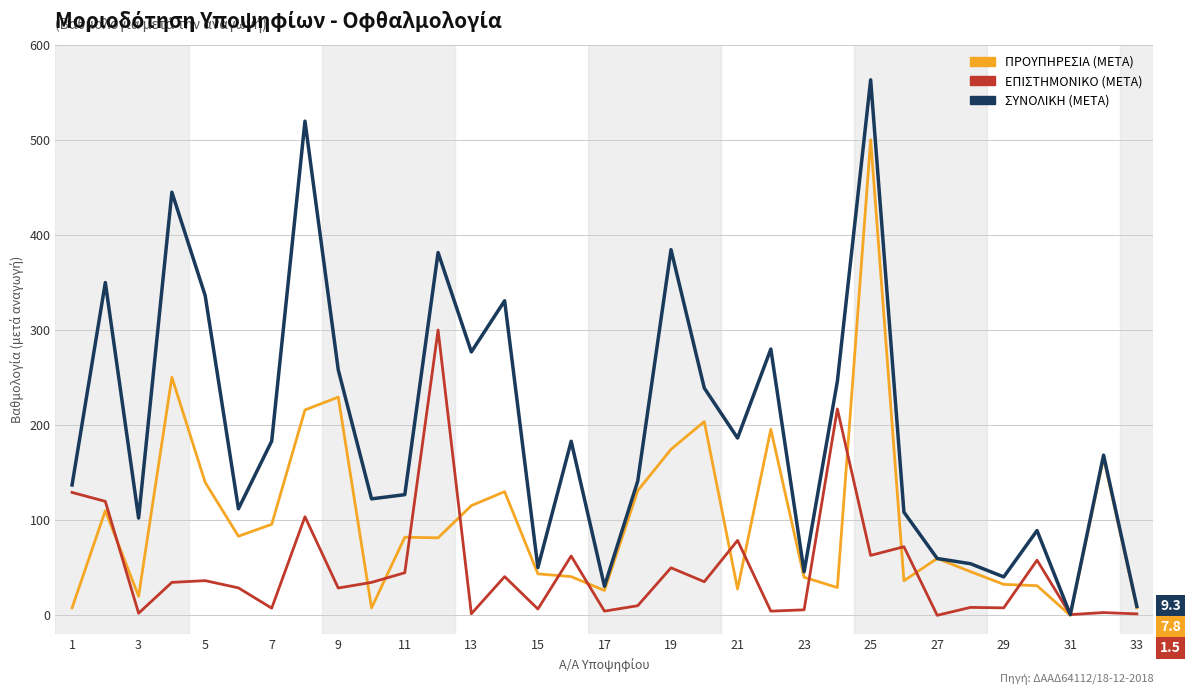

Rank the series by their average value, from highest to lowest.

ΣΥΝΟΛΙΚΗ (ΜΕΤΑ), ΠΡΟΥΠΗΡΕΣΙΑ (ΜΕΤΑ), ΕΠΙΣΤΗΜΟΝΙΚΟ (ΜΕΤΑ)